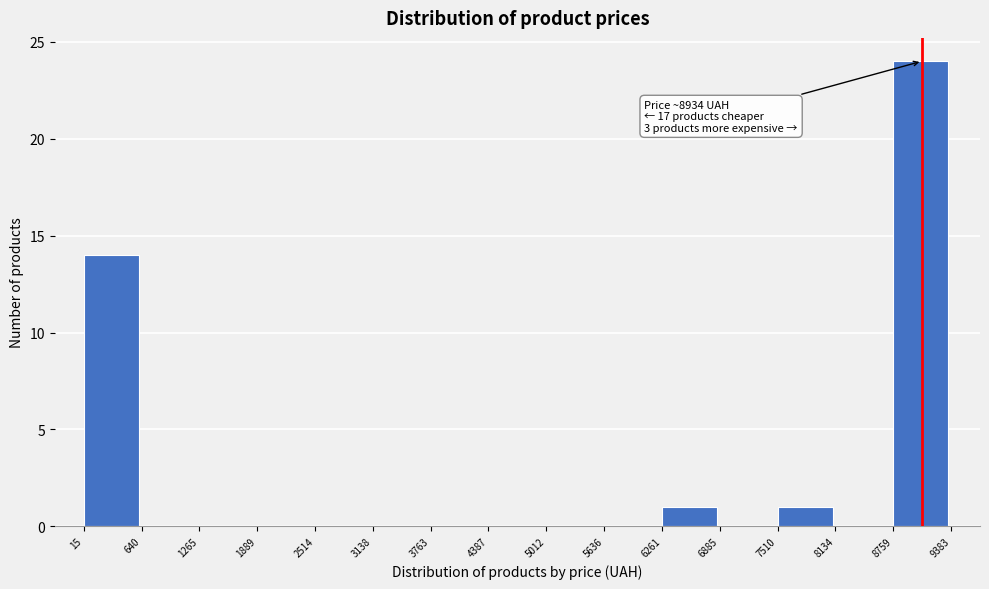

Over which range of the x-axis is the bar tallest?

8759 to 9383